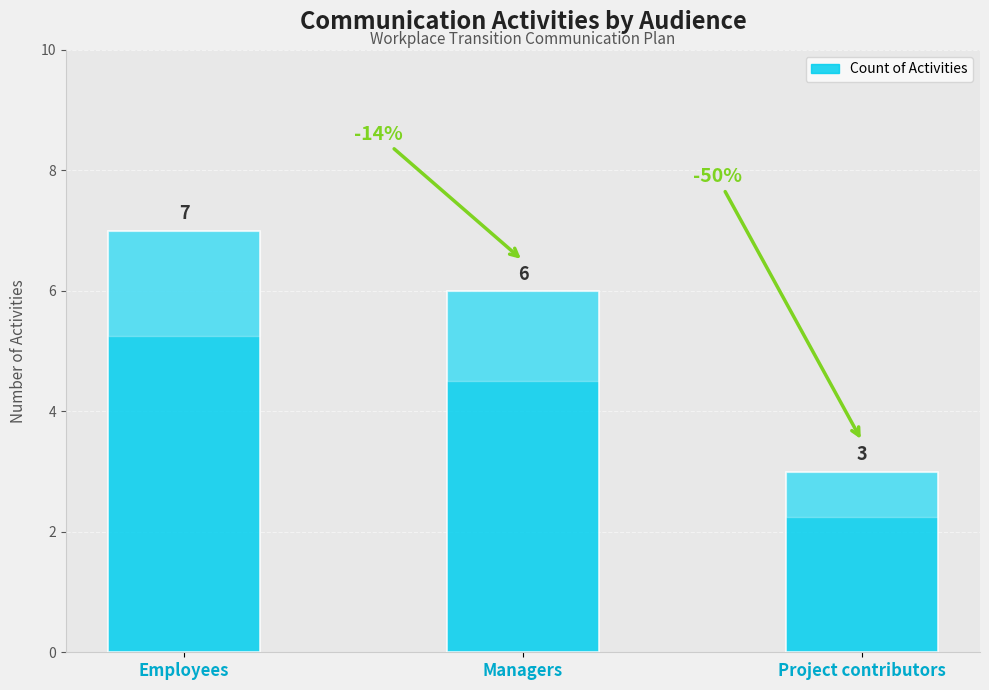

How many bars are there in total?

3